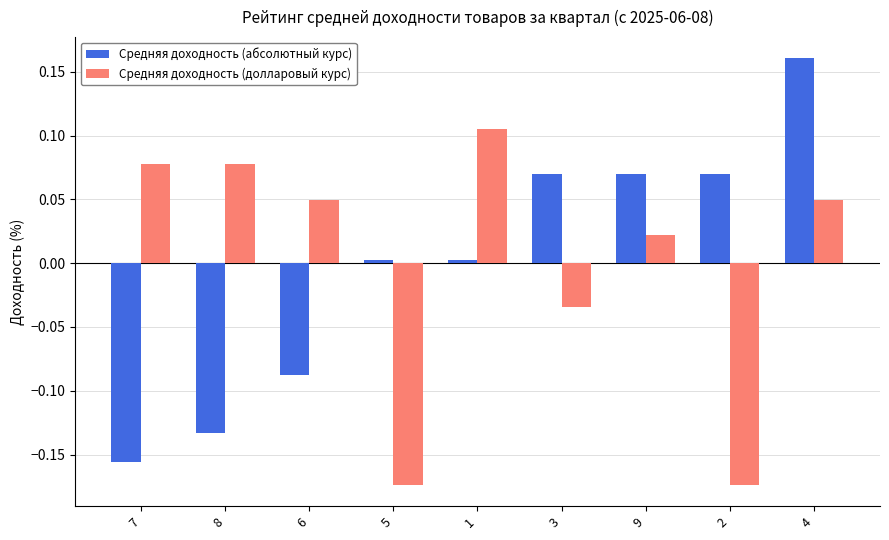

What is the label of the 7th bar from the left?

9